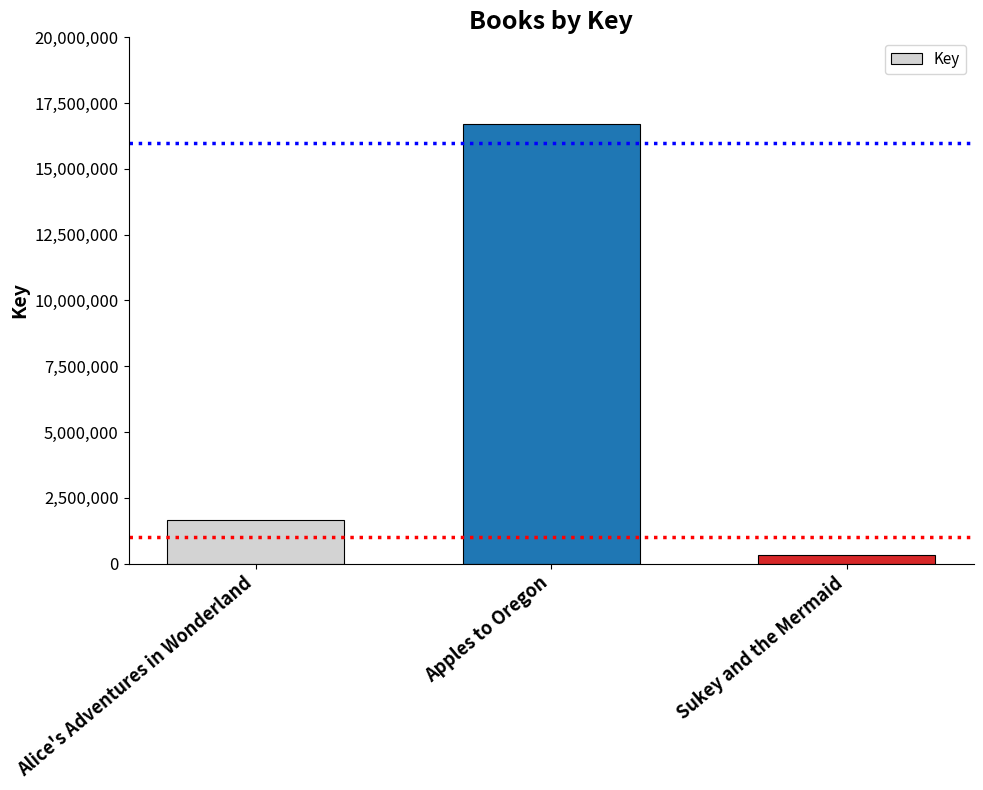

What position from the left is Apples to Oregon?

2